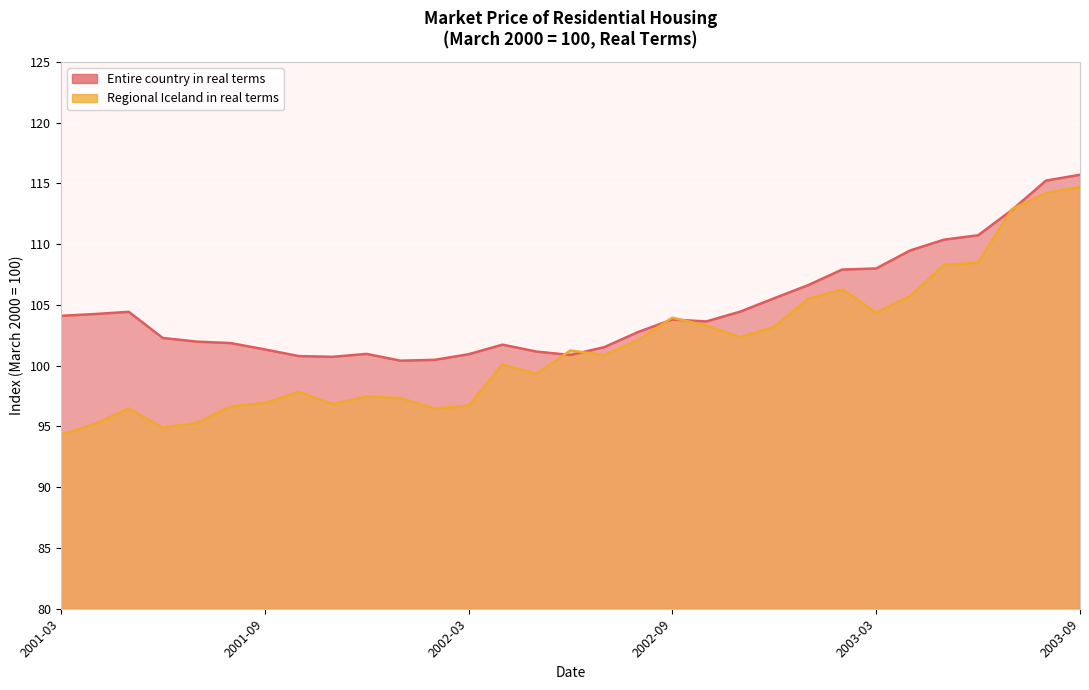

True or false: Entire country in real terms has a value of 138.5 at 2002-08.

False